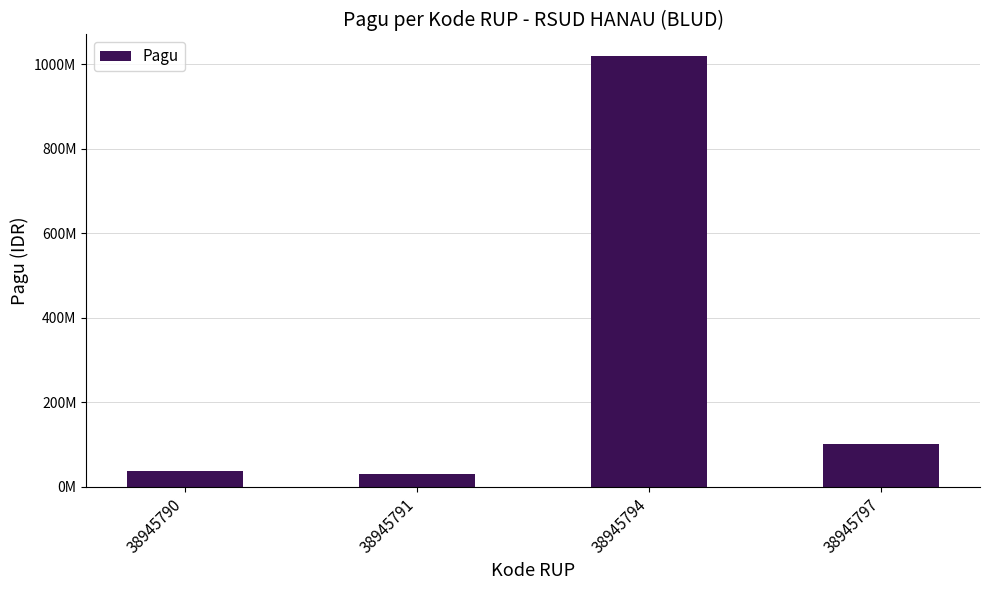

At which label does the data first exceed 100000000?

38945794